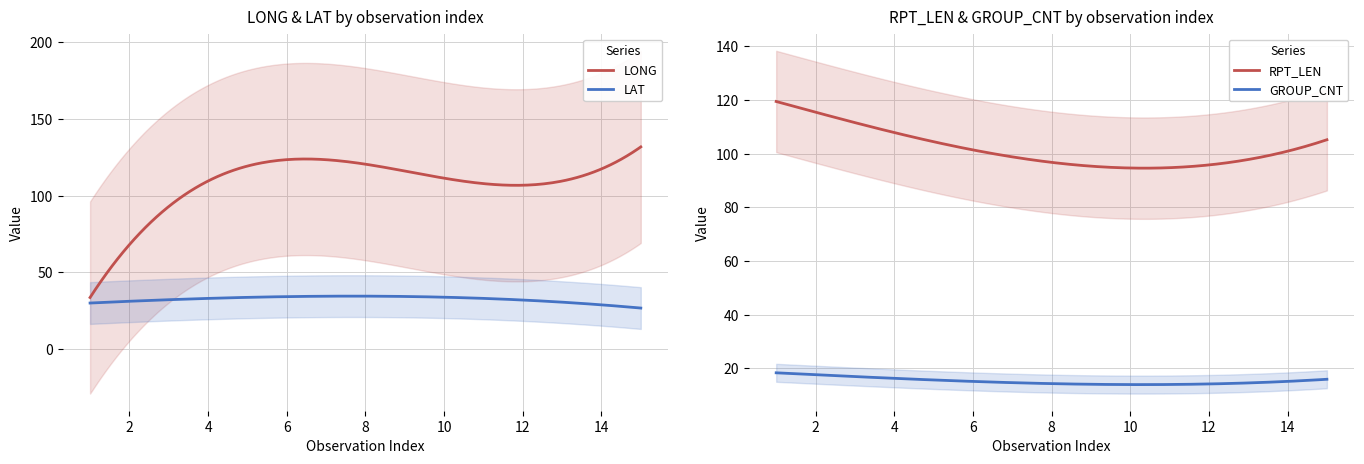

True or false: GROUP_CNT and RPT_LEN cross at least once.

False